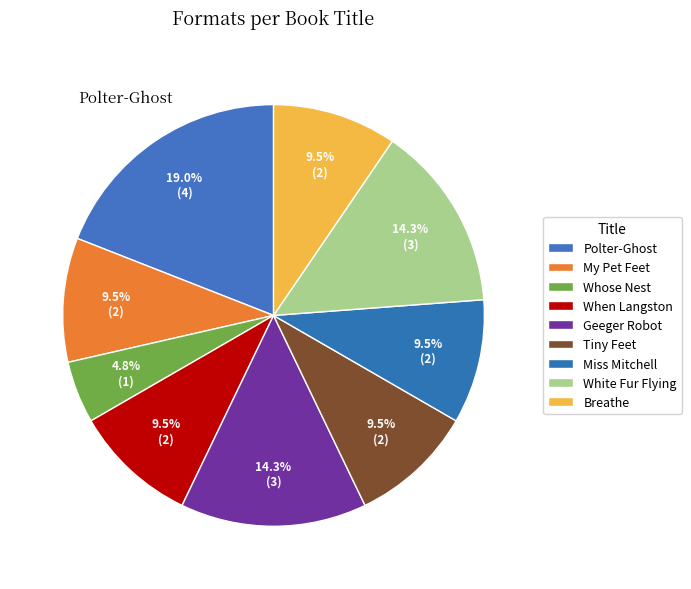

Rank the categories by value from lowest to highest.

Whose Nest Is Best?, My Pet Feet, When Langston Dances, Tiny Feet Between the Mountains, What Miss Mitchell Saw, Breathe, Geeger the Robot Goes to School, White Fur Flying, Polter-Ghost Problem